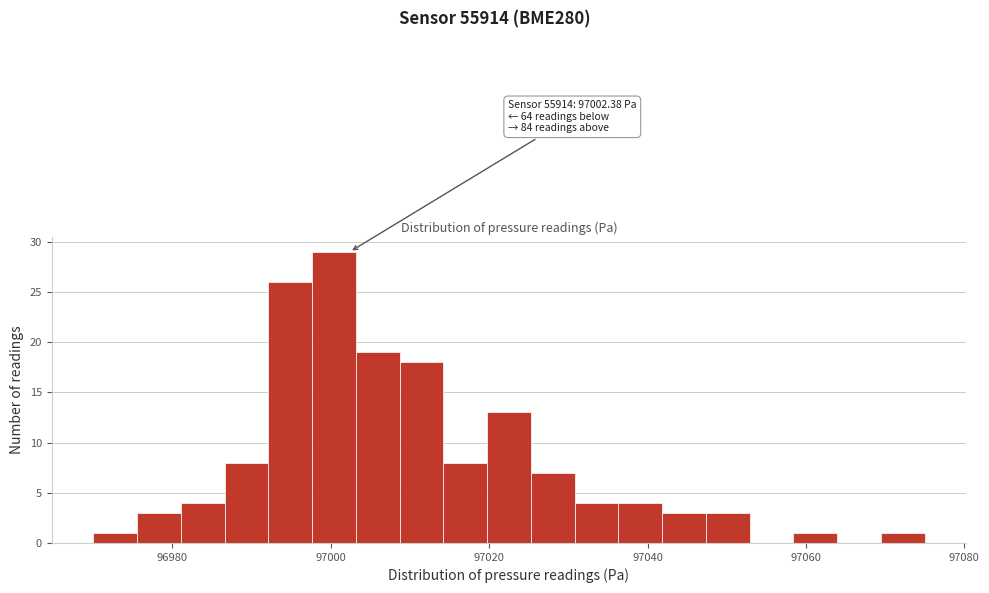

Around what value on the x-axis is the tallest bar? Give the approximate position of its centre, as read against the axis.

97000